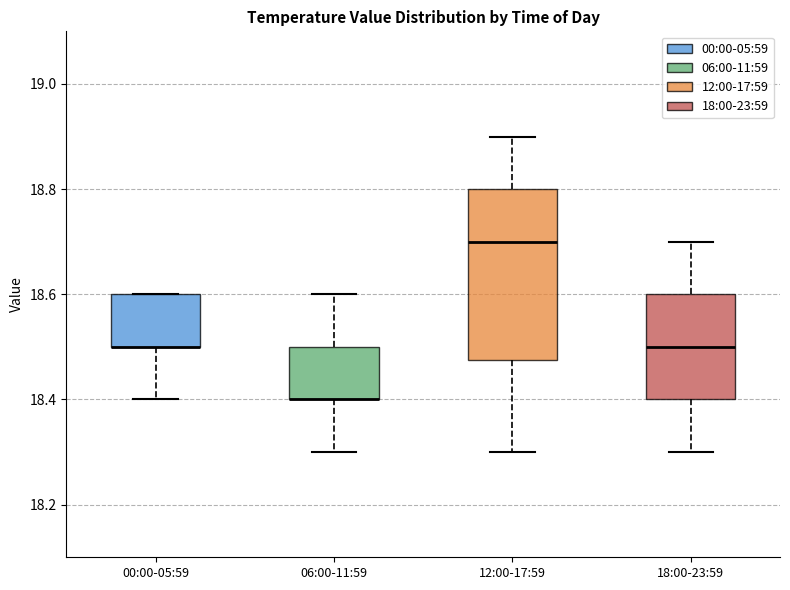

Reading left to right, transcribe this box plot: for each box, give where its median line is, the range the box spans, and where its two whiskers end, as read against the y-axis. The values are not printed on the chart, so give them approximately, as read against the axis.

00:00-05:59: median 18.50 (drawn on the box's lower edge), box 18.50 to 18.60, whiskers 18.40 to 18.60
06:00-11:59: median 18.40 (drawn on the box's lower edge), box 18.40 to 18.50, whiskers 18.30 to 18.60
12:00-17:59: median 18.70, box 18.48 to 18.80, whiskers 18.30 to 18.90
18:00-23:59: median 18.50, box 18.40 to 18.60, whiskers 18.30 to 18.70